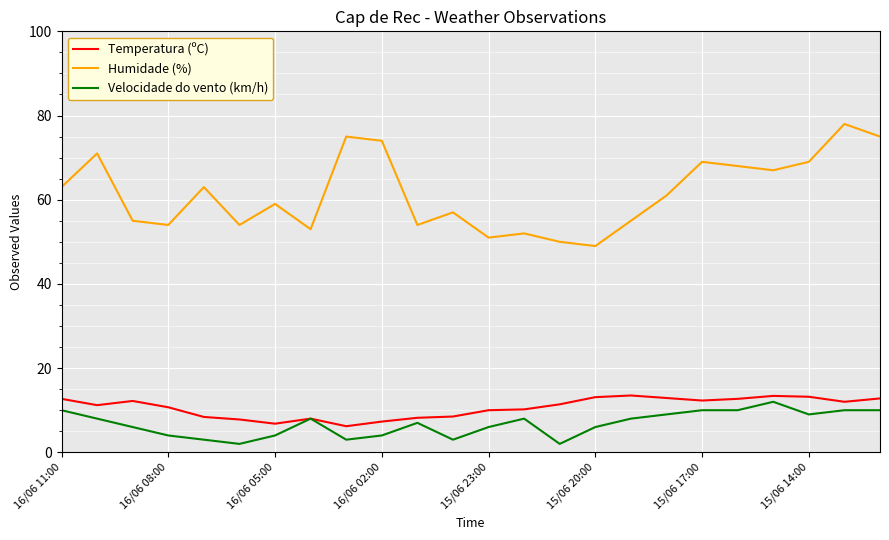

True or false: Temperatura (ºC) and Humidade (%) cross at least once.

False